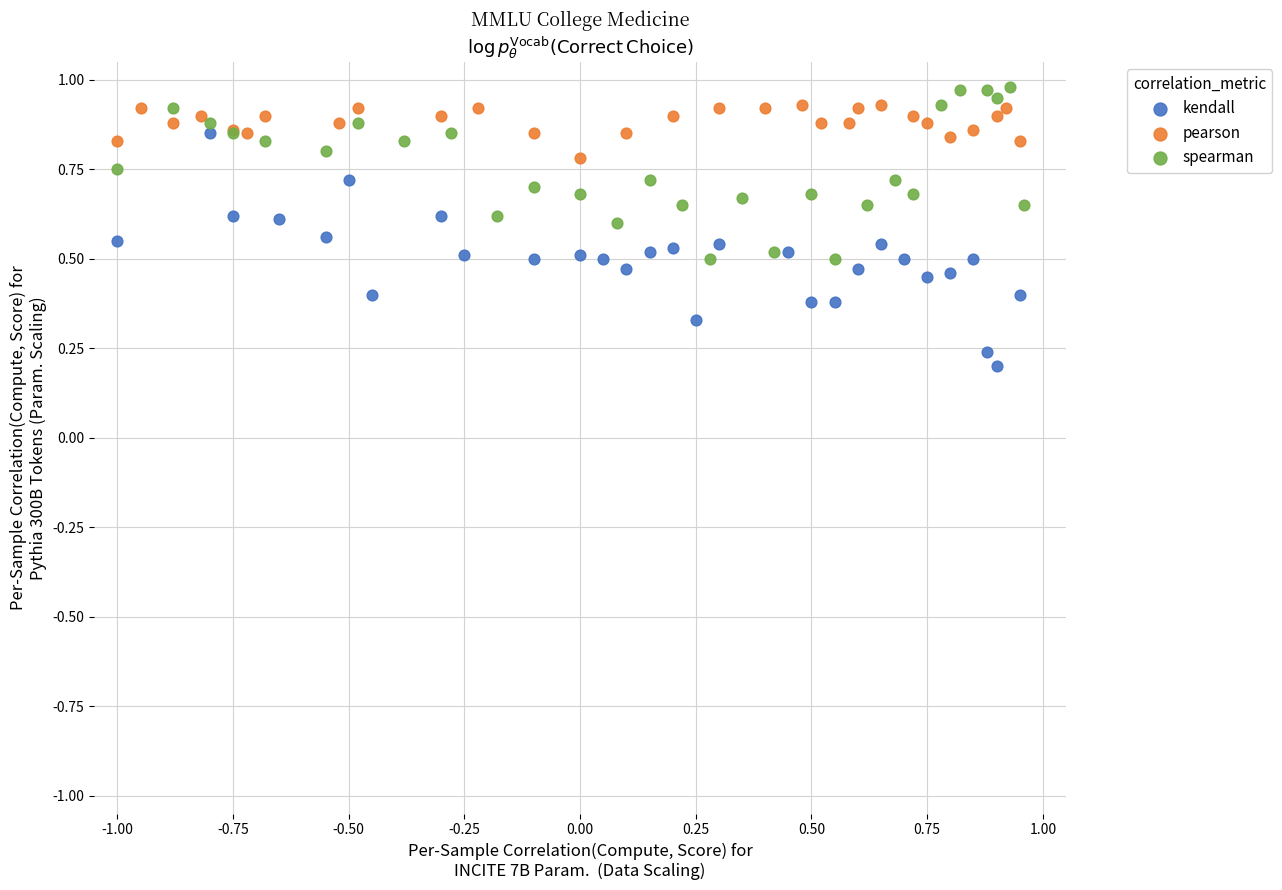

Which series reaches the minimum Y coordinate?

kendall